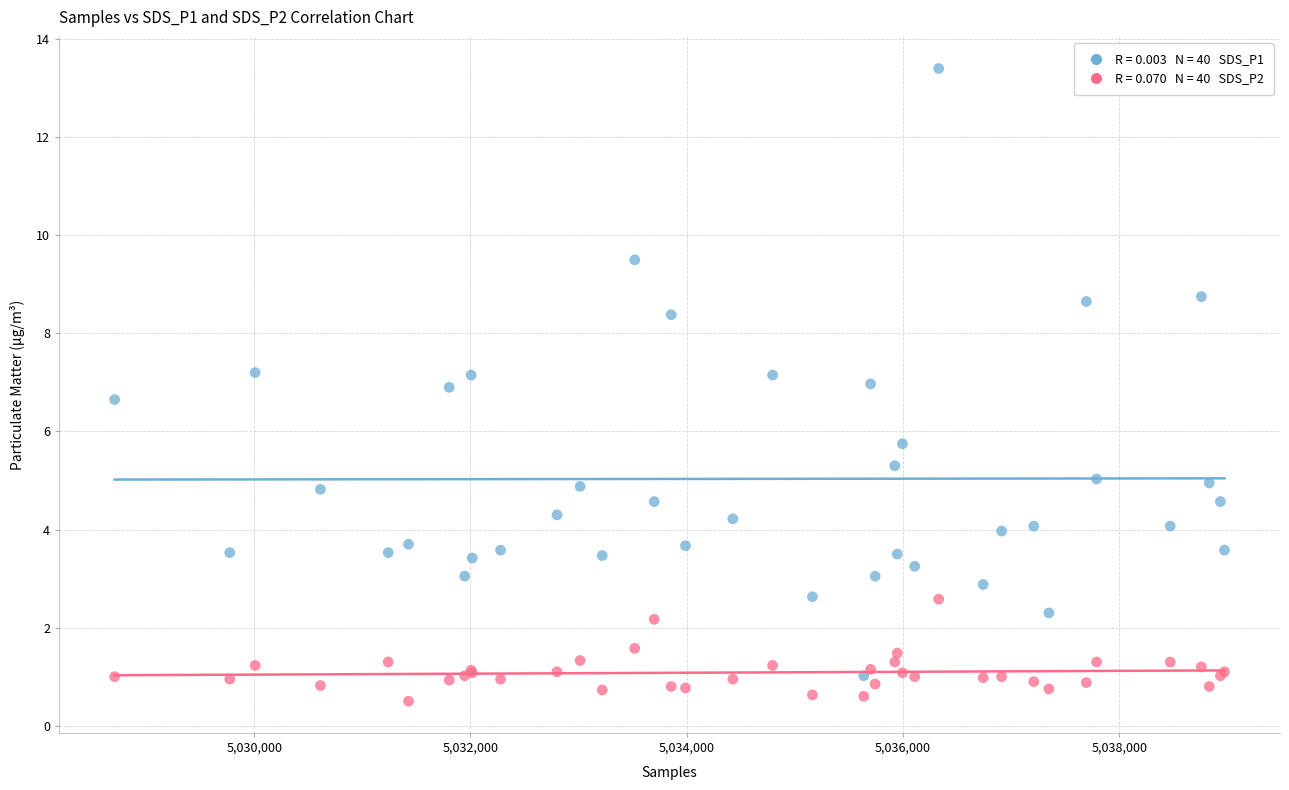

Across all series, what Y value is closest to 6?

5.8